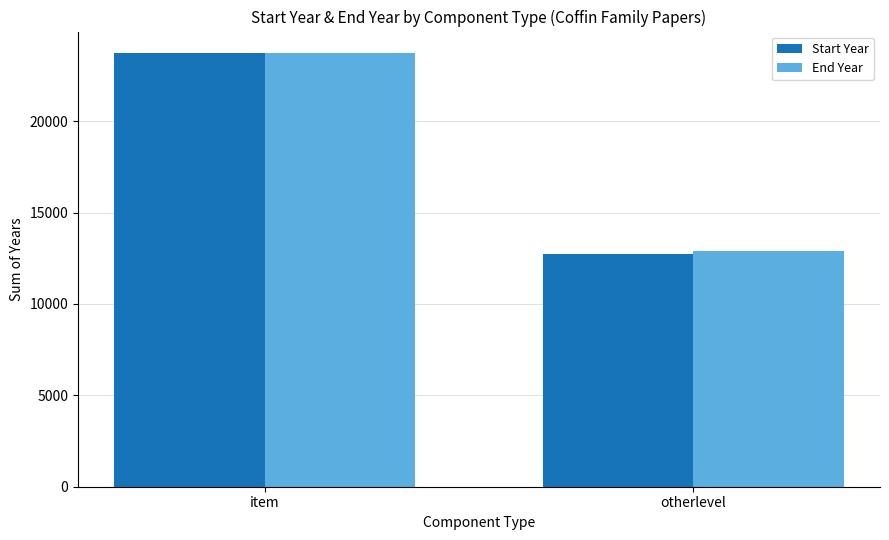

Rank the categories by End Year value from lowest to highest.

otherlevel, item